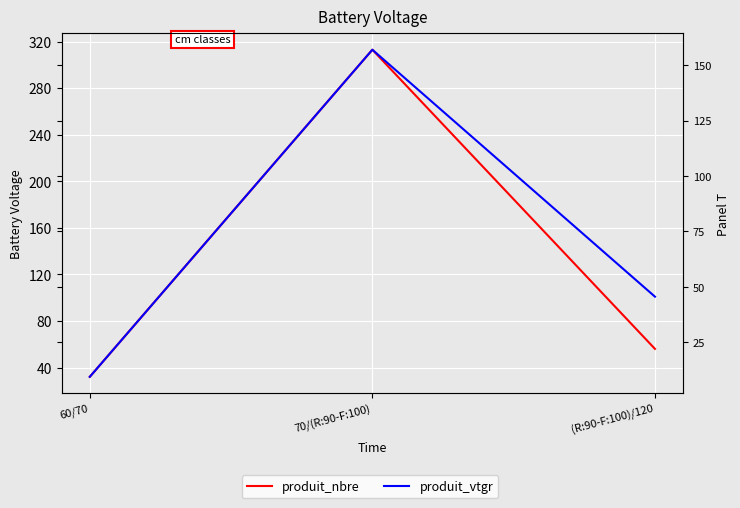

Which category has the highest value in the produit_vtgr series?

70/(R:90-F:100)